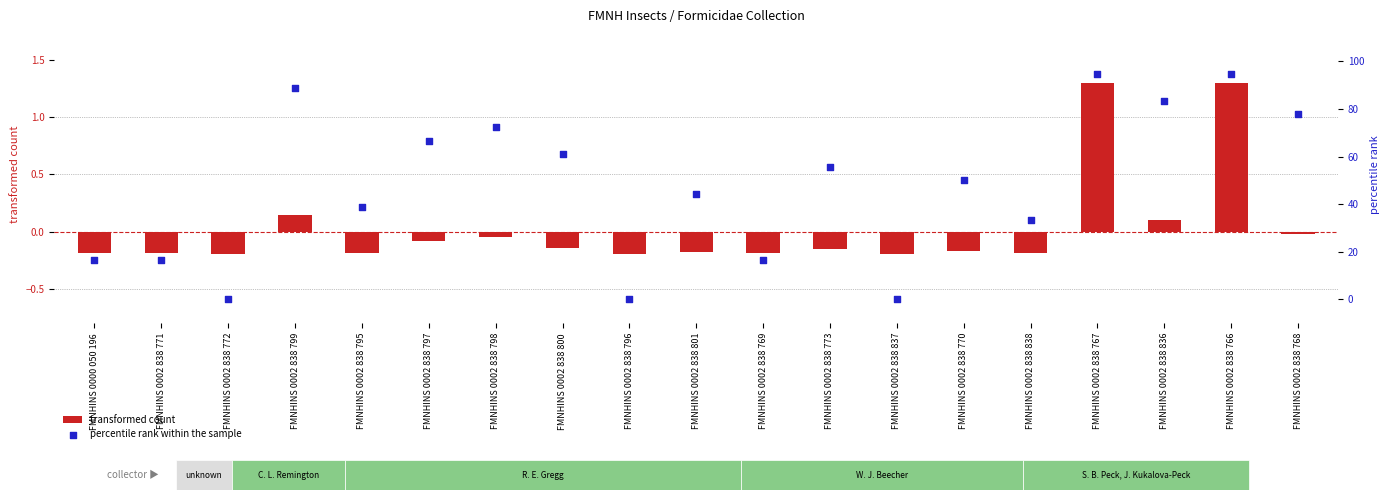

Is the value of percentile rank within the sample at FMNHINS 0002 838 767 greater than the value of transformed count at FMNHINS 0002 838 770?

Yes